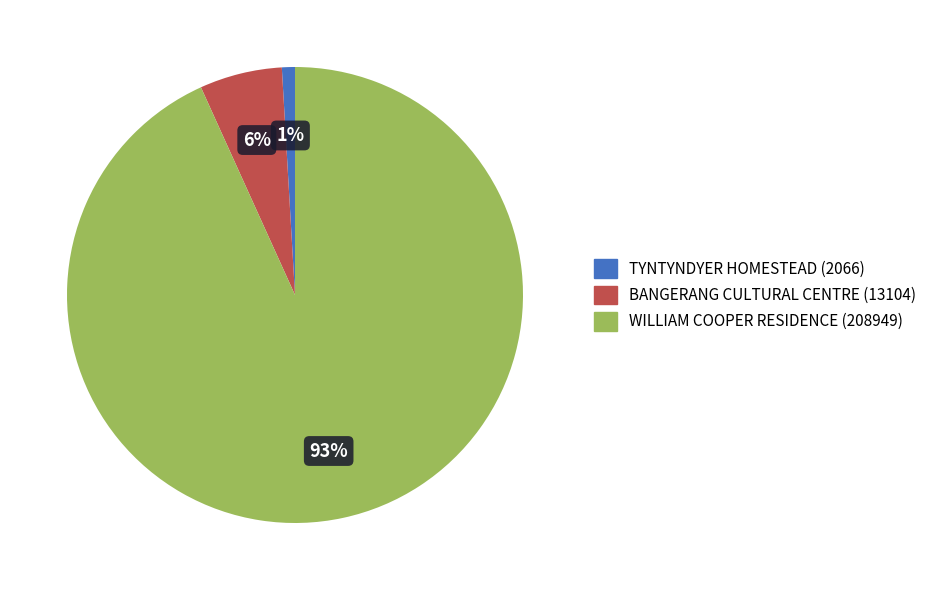

To the nearest percent, what is the difference between the largest and smallest slice percentages?

92%